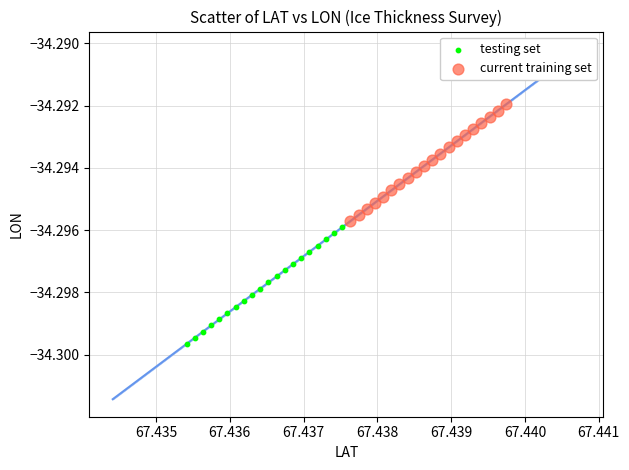

What are all the series names shown in the legend?

testing set, current training set